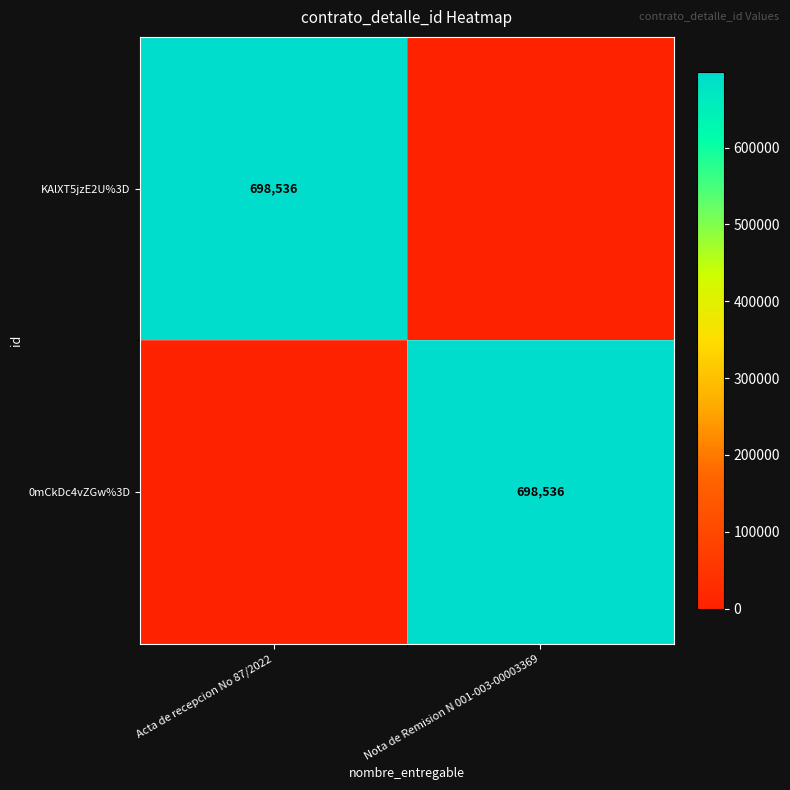

The value of 0mCkDc4vZGw%3D at Nota de Remision N 001-003-00003369 is 432596. True or false?

False